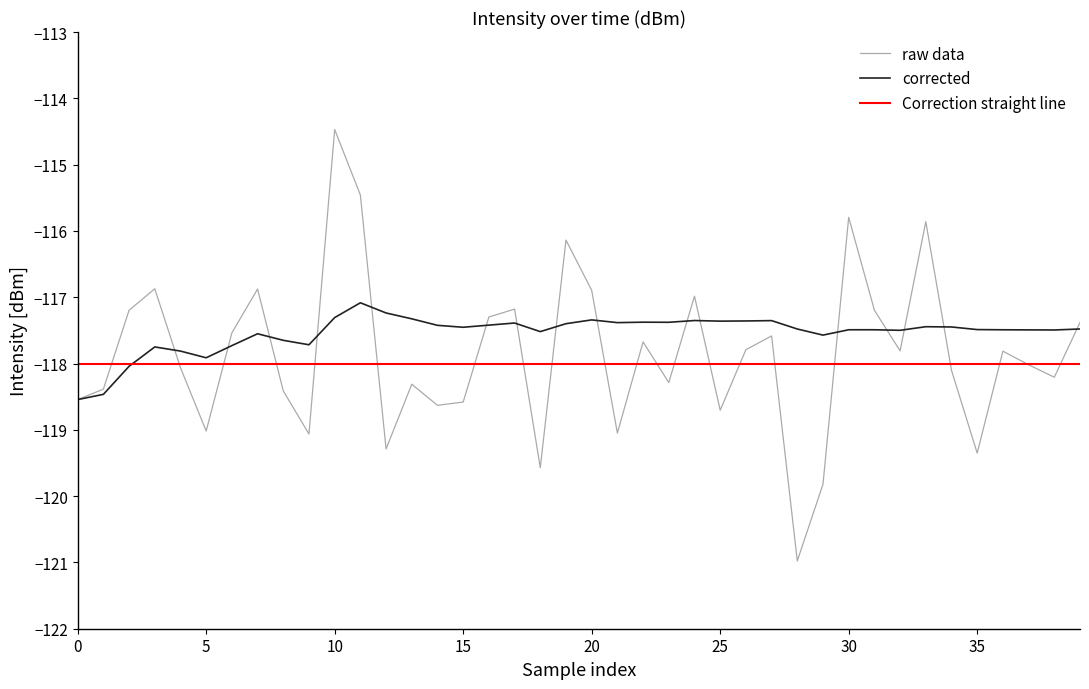

Rank the series by their maximum value, from lowest to highest.

Correction straight line, corrected, raw data